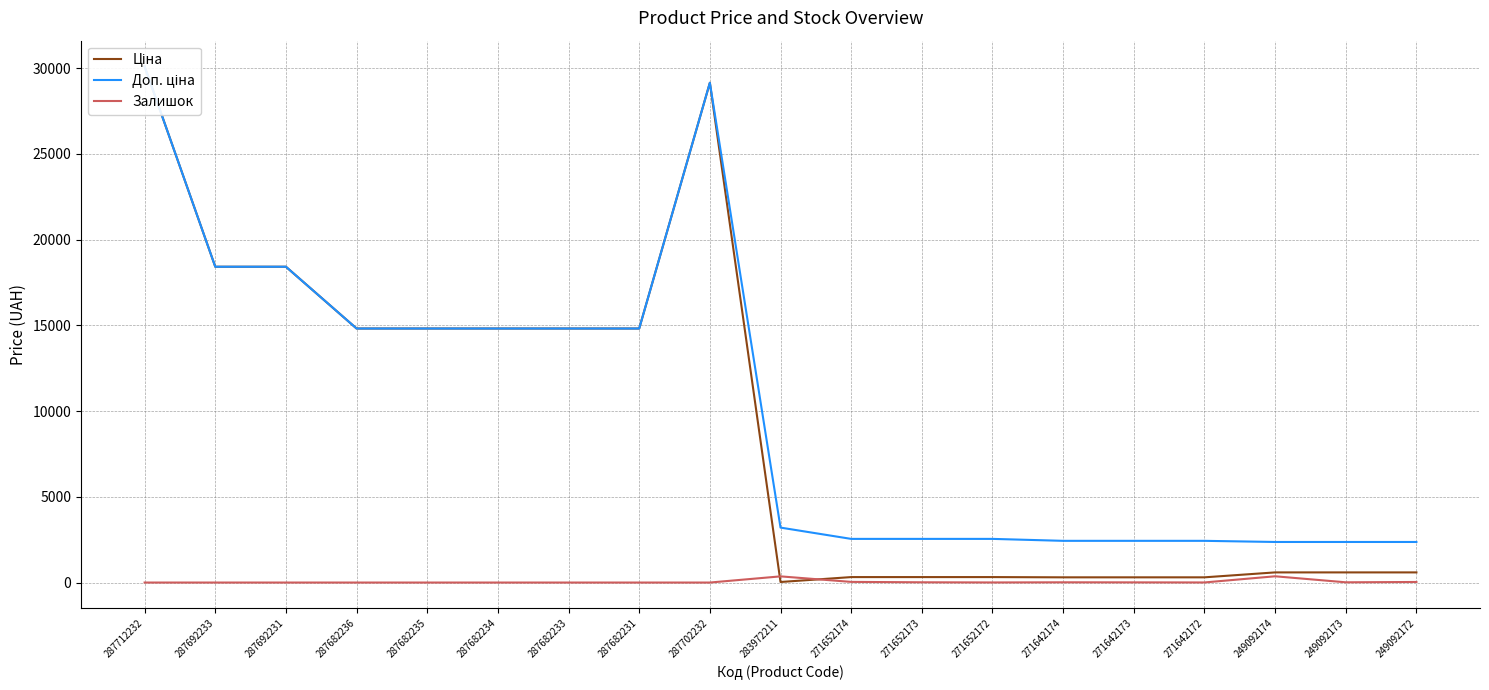

Is this an area chart (filled region under the line)?

No